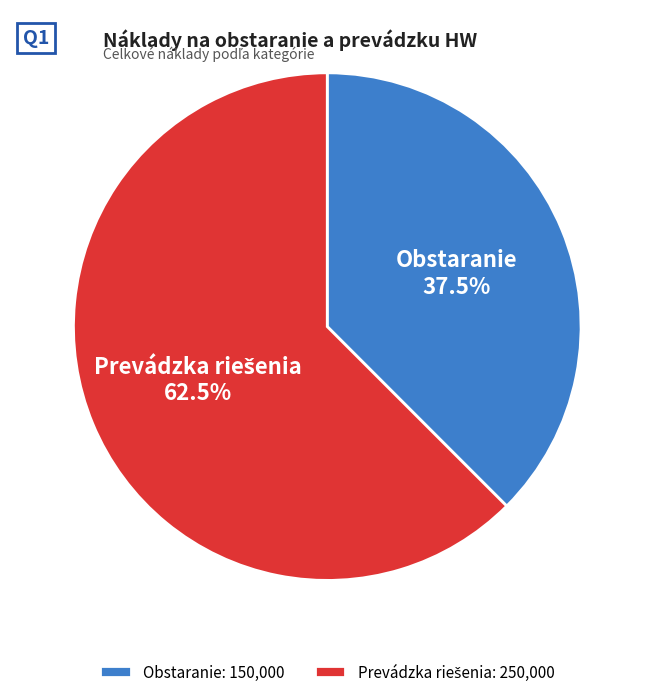

Is there a majority slice in this chart?

Yes